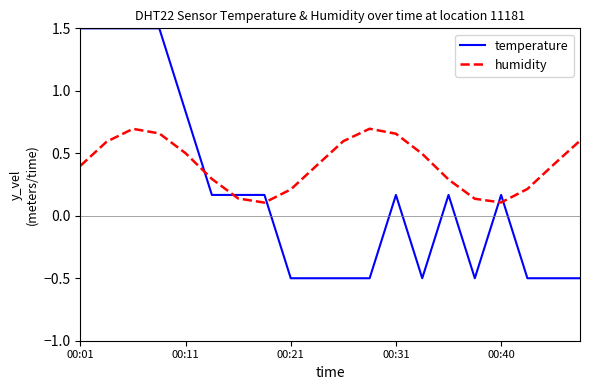

Which series has the widest spread of values?

temperature